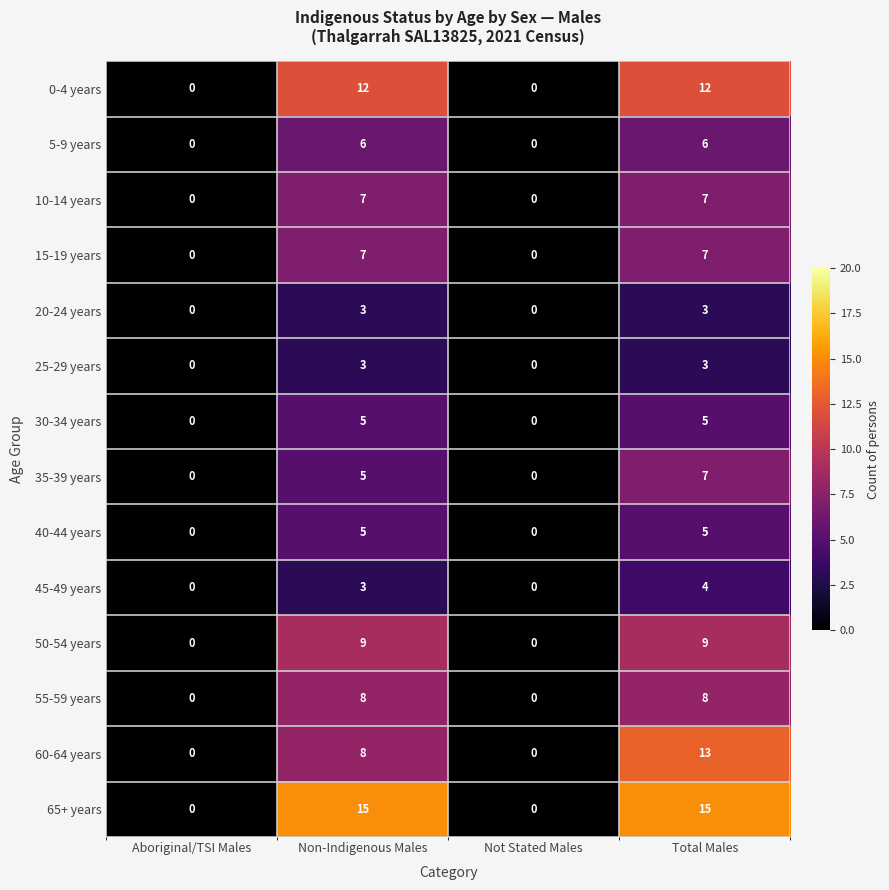

What is the maximum value shown in the chart?

15